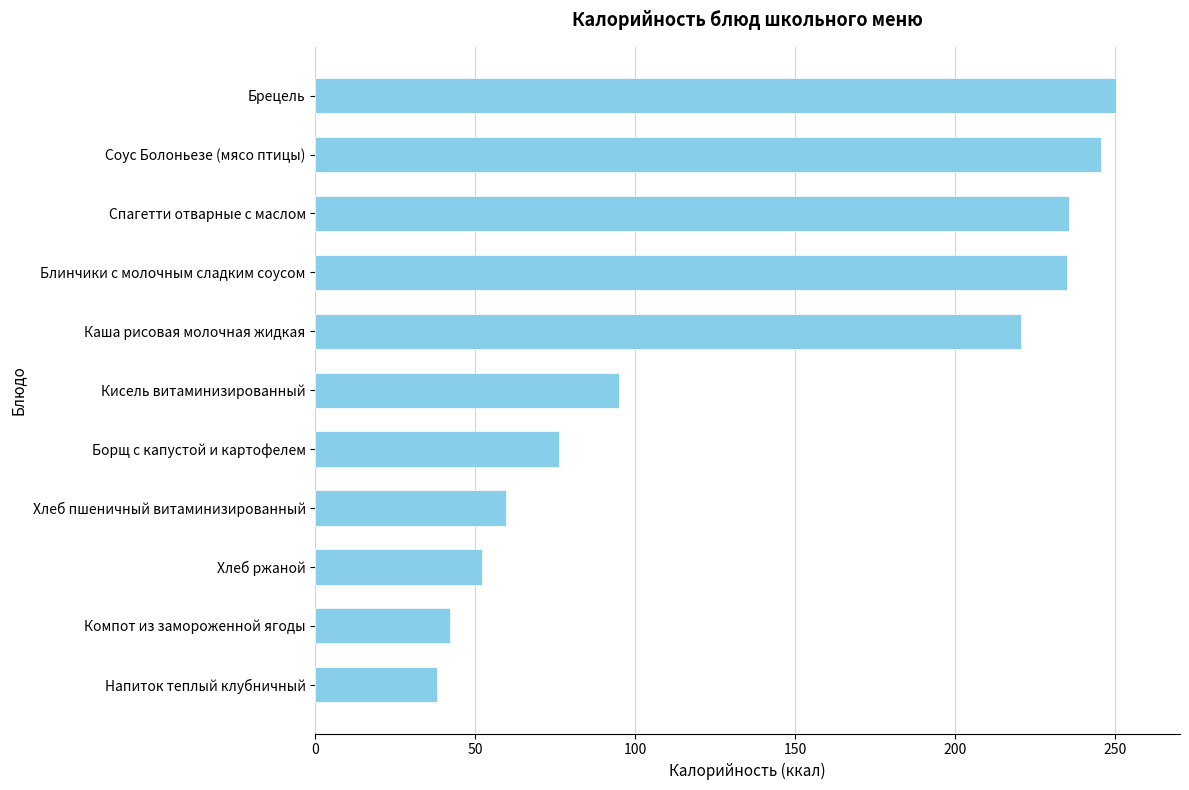

Read the value at Кисель витаминизированный.

95.0